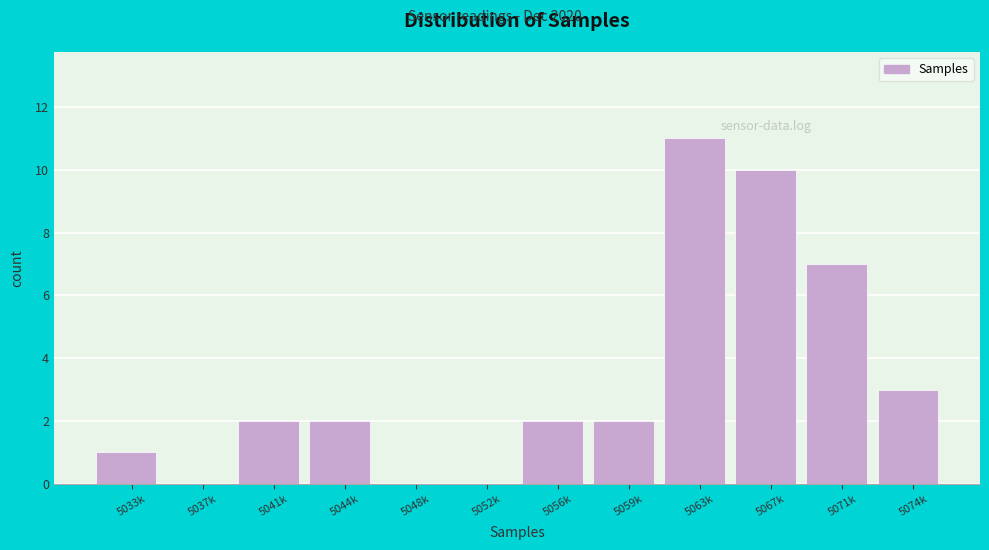

Reading right to left, list all the values displayed in this chart.

5074k=3	5071k=7	5067k=10	5063k=11	5059k=2	5056k=2	5052k=0	5048k=0	5044k=2	5041k=2	5037k=0	5033k=1